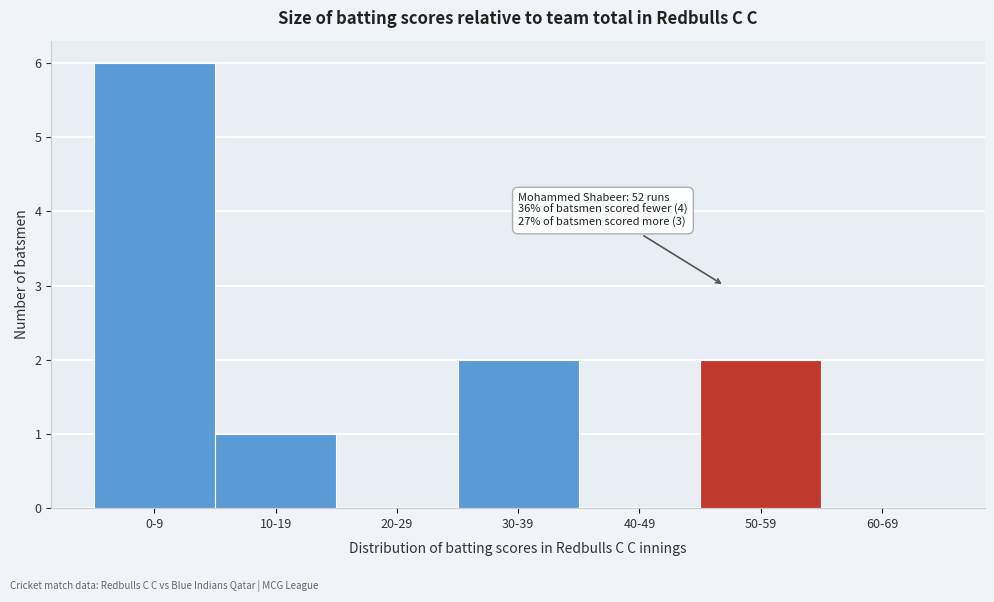

Reading left to right, list all the values displayed in this chart.

0-9=6	10-19=1	20-29=0	30-39=2	40-49=0	50-59=2	60-69=0